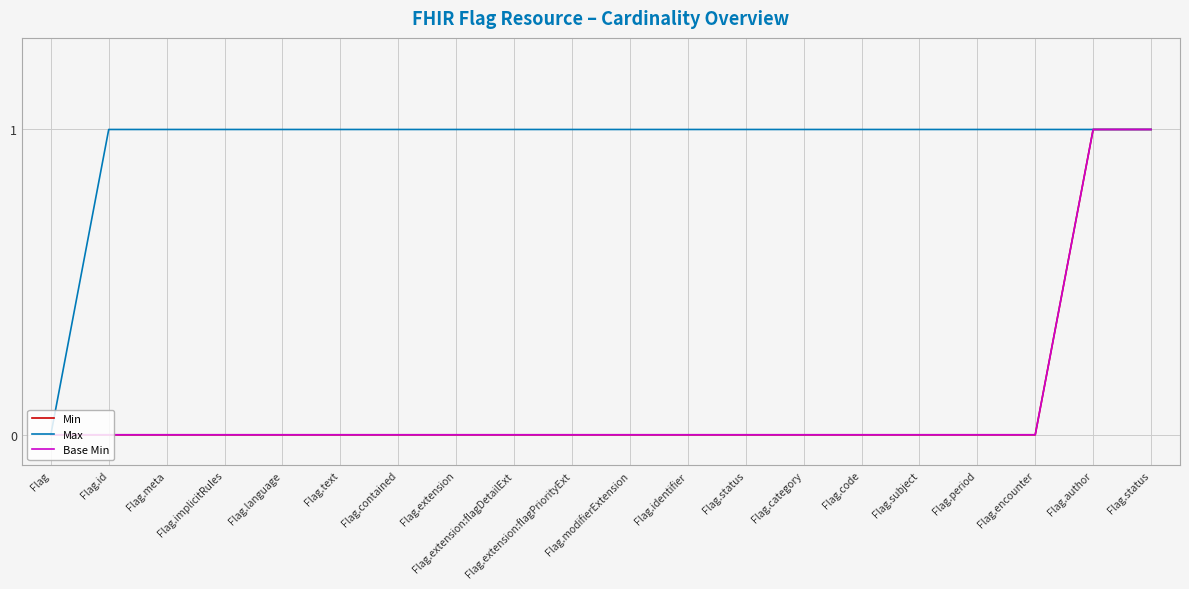

True or false: Min and Base Min intersect in this chart.

False